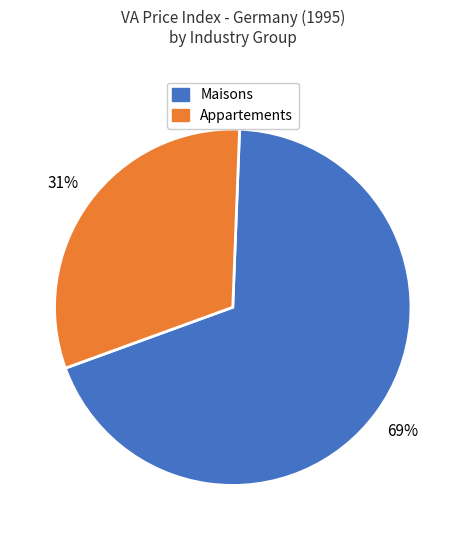

Which category has the smallest portion of the pie?

Appartements